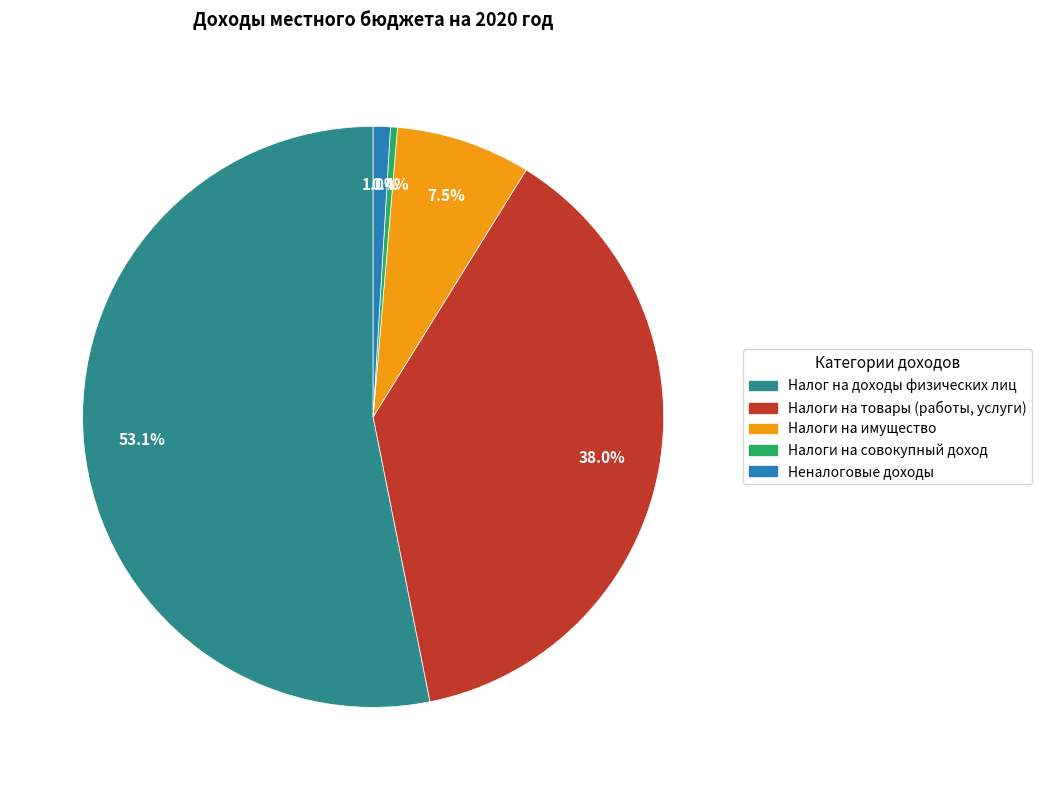

Is there a majority slice in this chart?

Yes